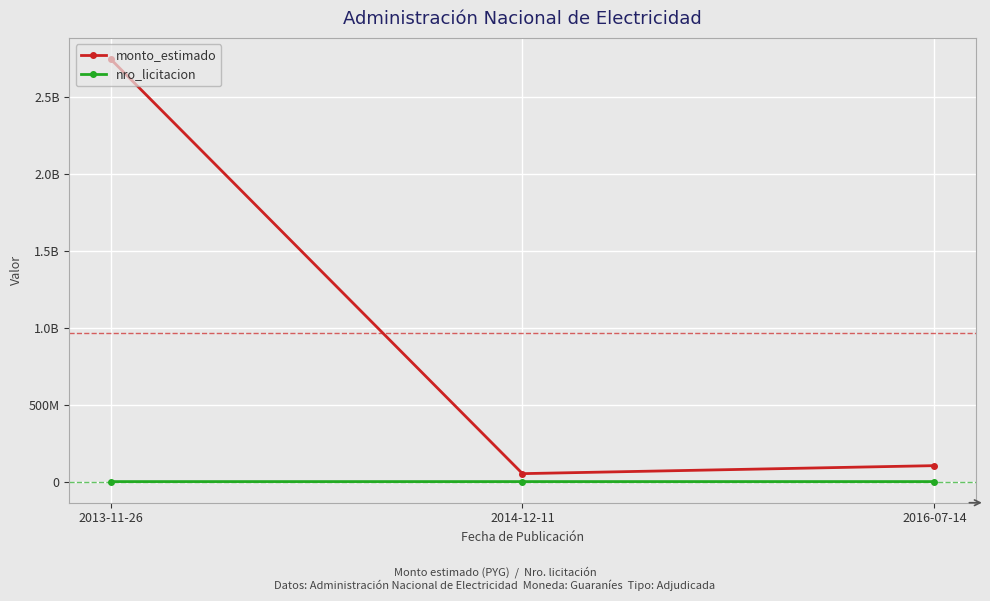

What is the difference between the monto_estimado values at 2013-11-26 and 2016-07-14?

2644930000